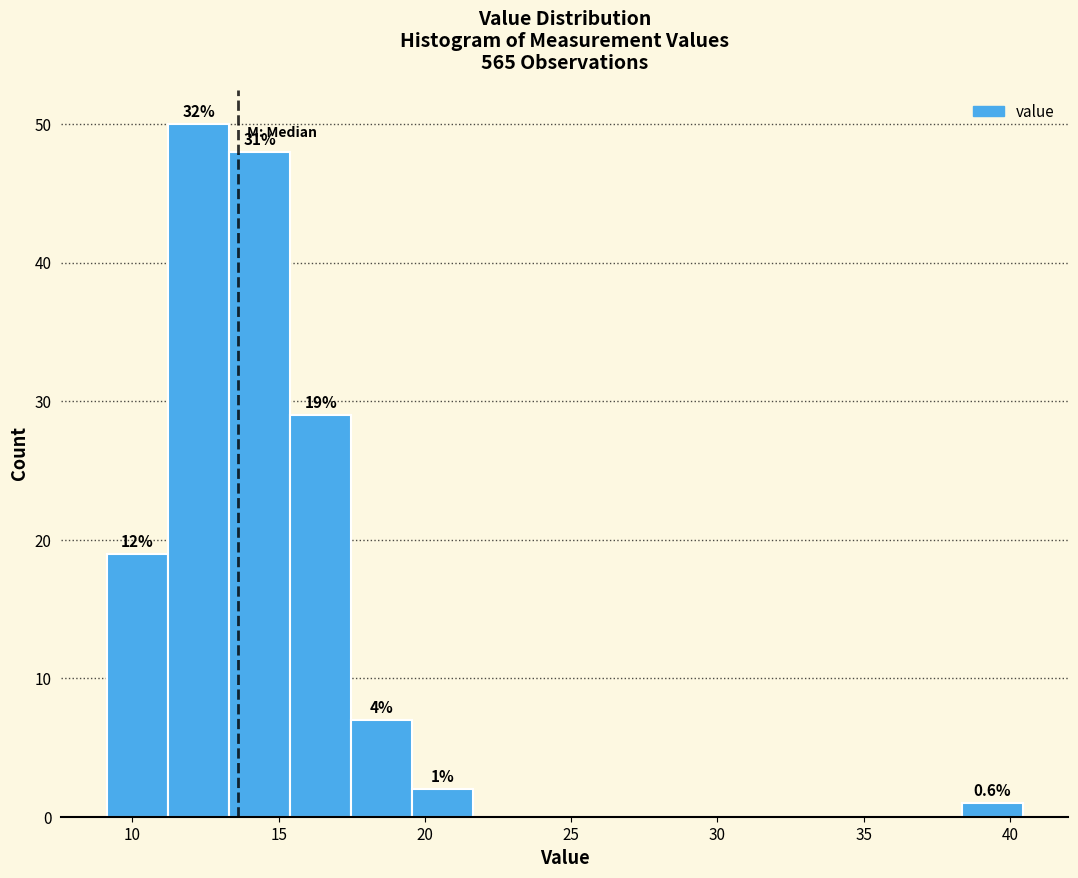

Over which range of the x-axis is the bar tallest?

11.0 to 13.5